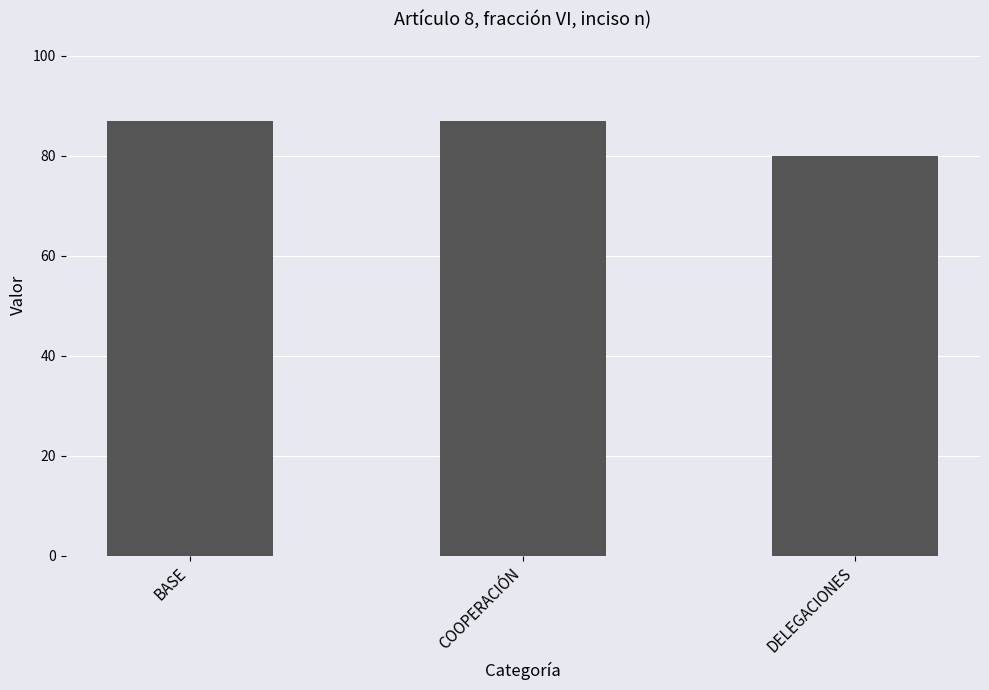

Where is the data nearest to the value 83?

DELEGACIONES